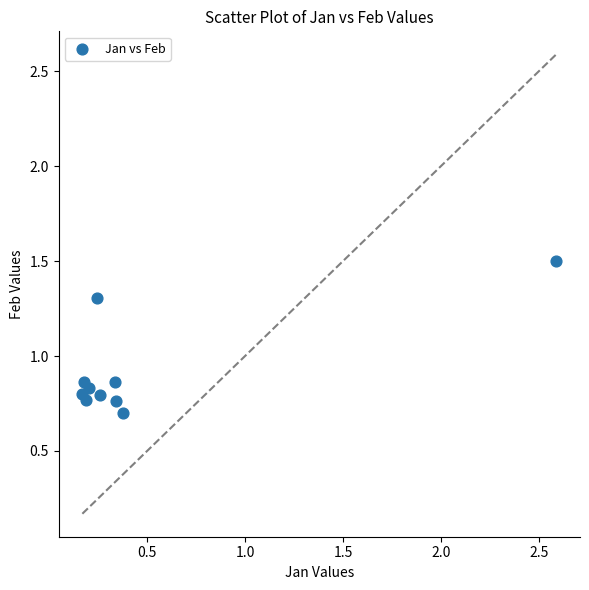

What is the average X value?

0.5